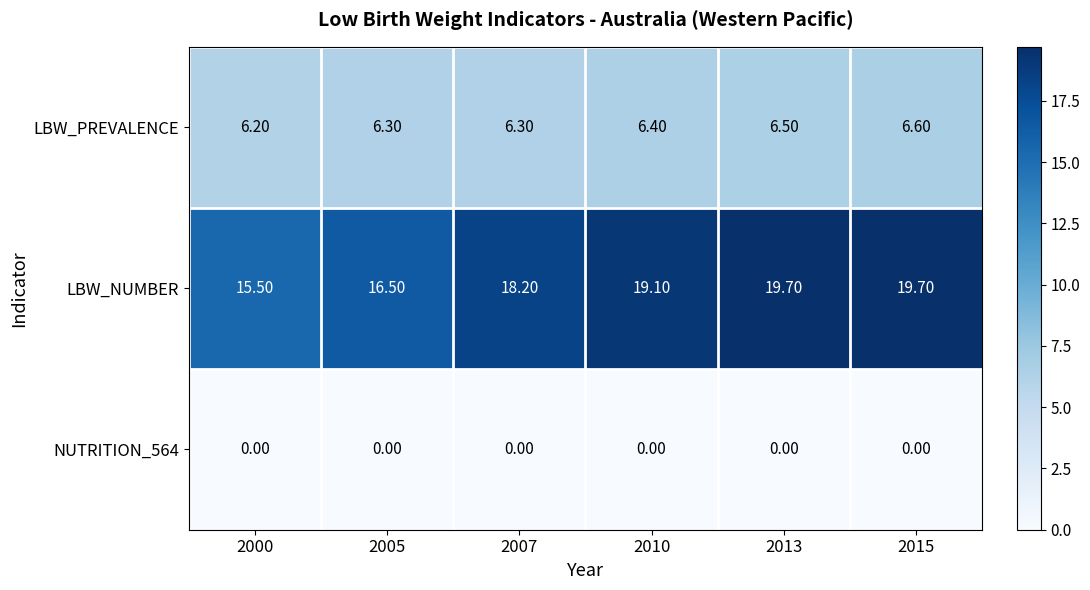

Which series has the largest total across all categories?

LBW_NUMBER